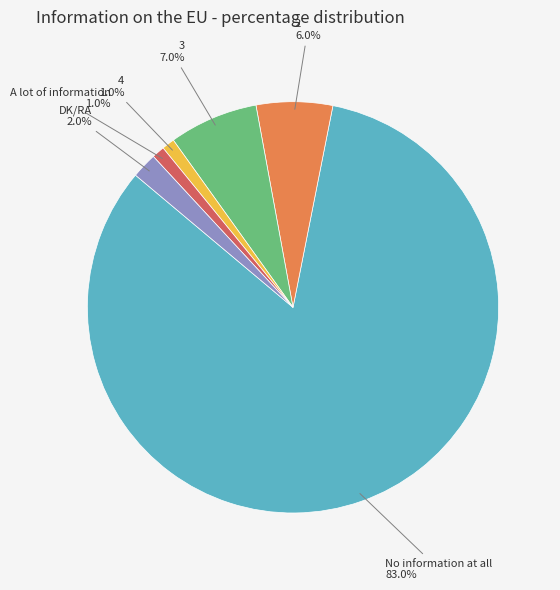

What percentage is the 2 slice, to the nearest percent?

6%